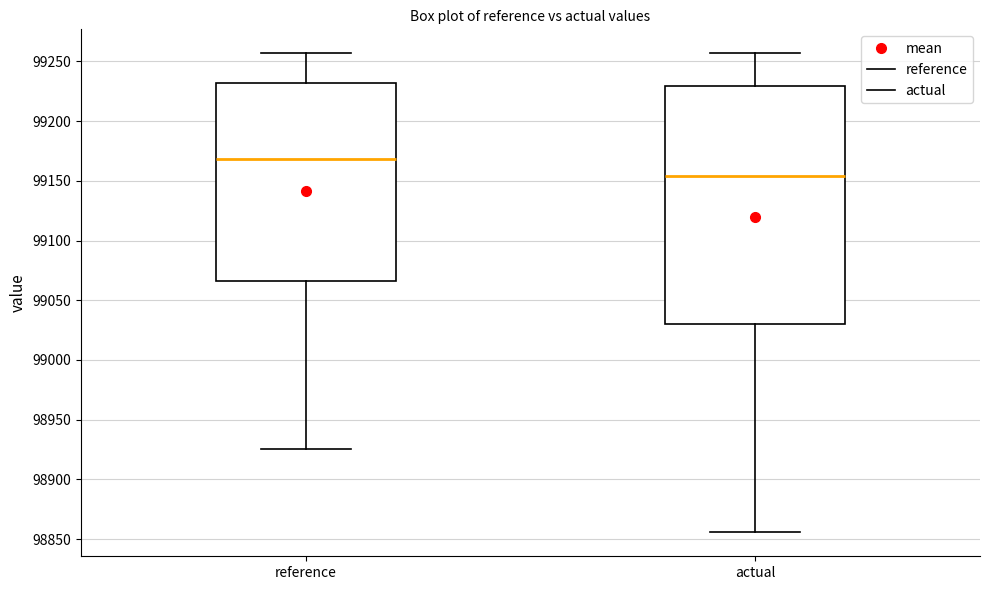

Comparing the boxes themselves (not the whiskers), which one is the tallest?

actual